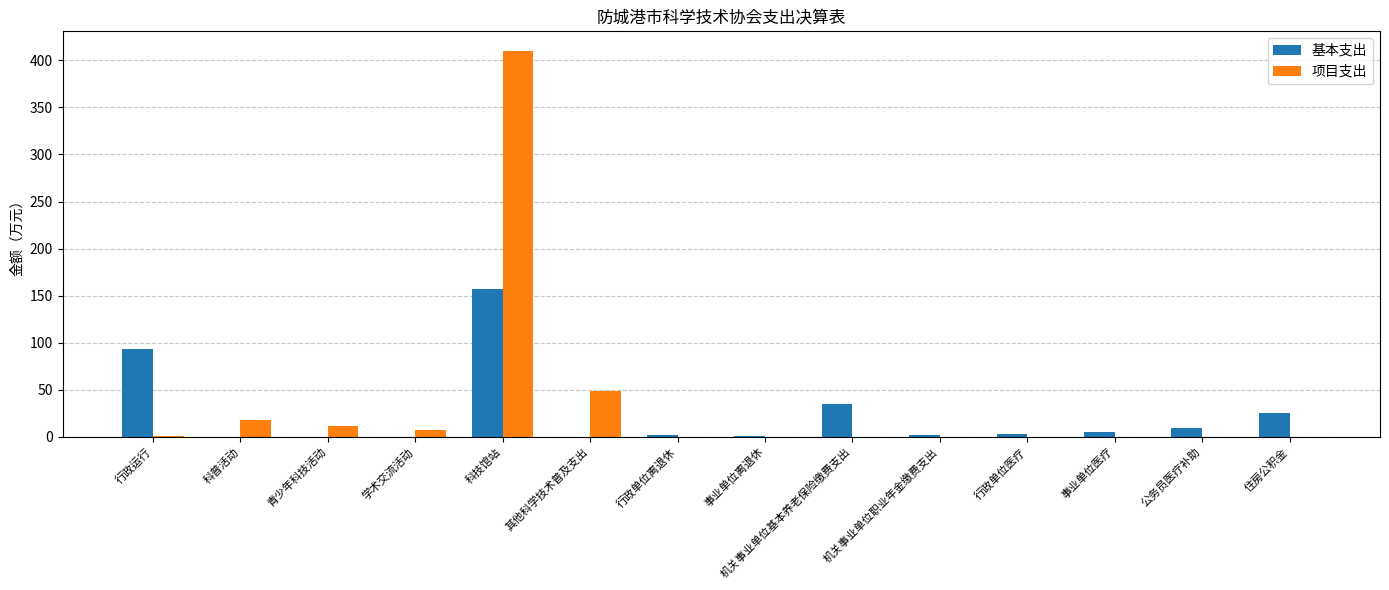

Is the value of 基本支出 at 科技馆站 greater than the value of 项目支出 at 住房公积金?

Yes